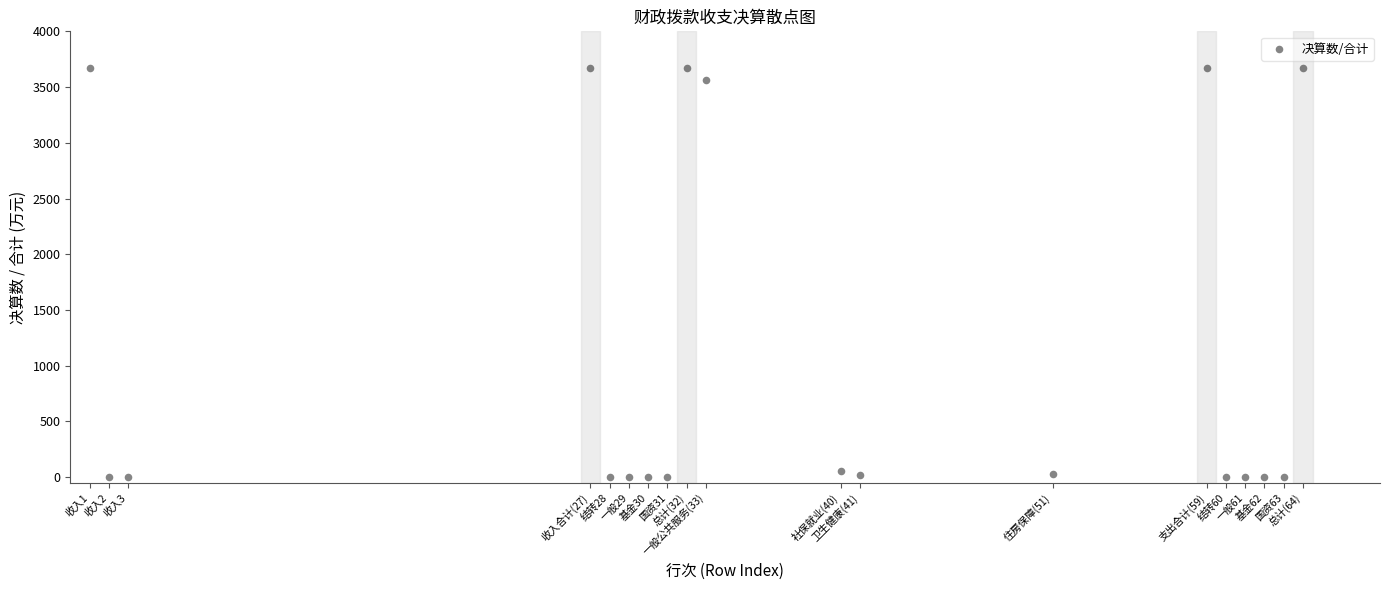

What is the range of X values (max minus min)?

63.0